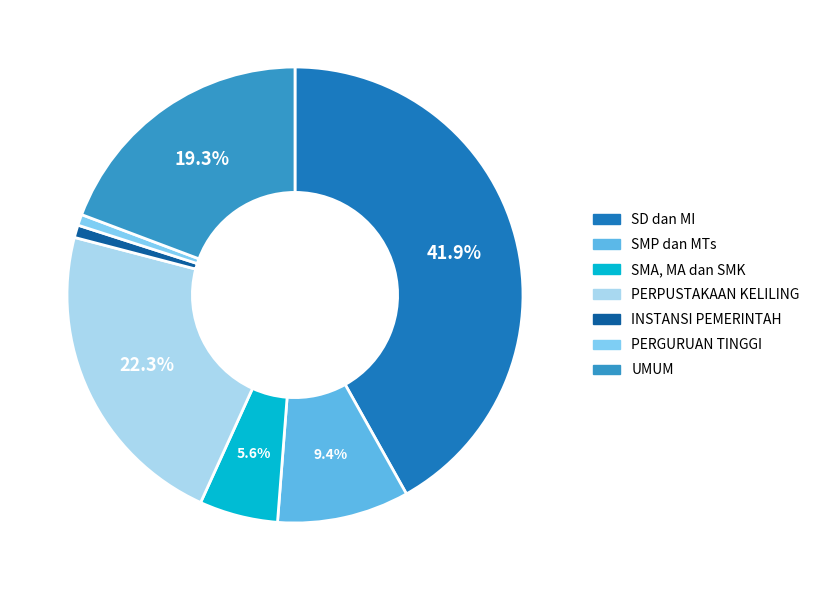

Do PERPUSTAKAAN KELILING and SD dan MI together represent more than half of the pie?

Yes